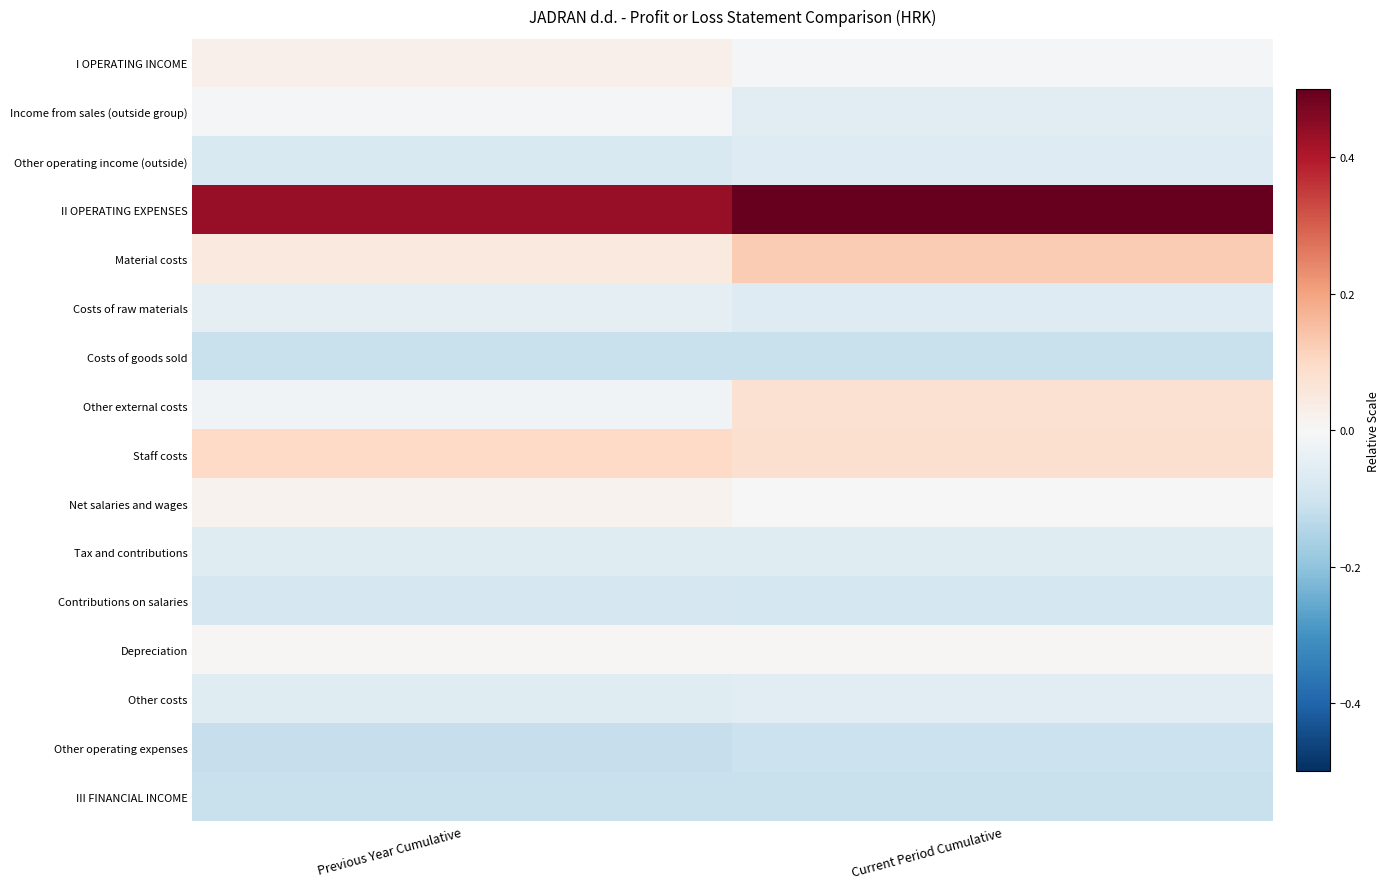

What is the spread (max minus min) of values at Previous Year Cumulative?

0.5